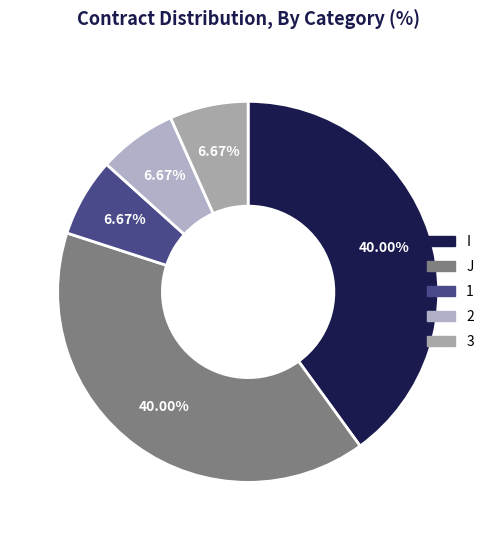

What is the total percentage of 3 and 1?

13.3%